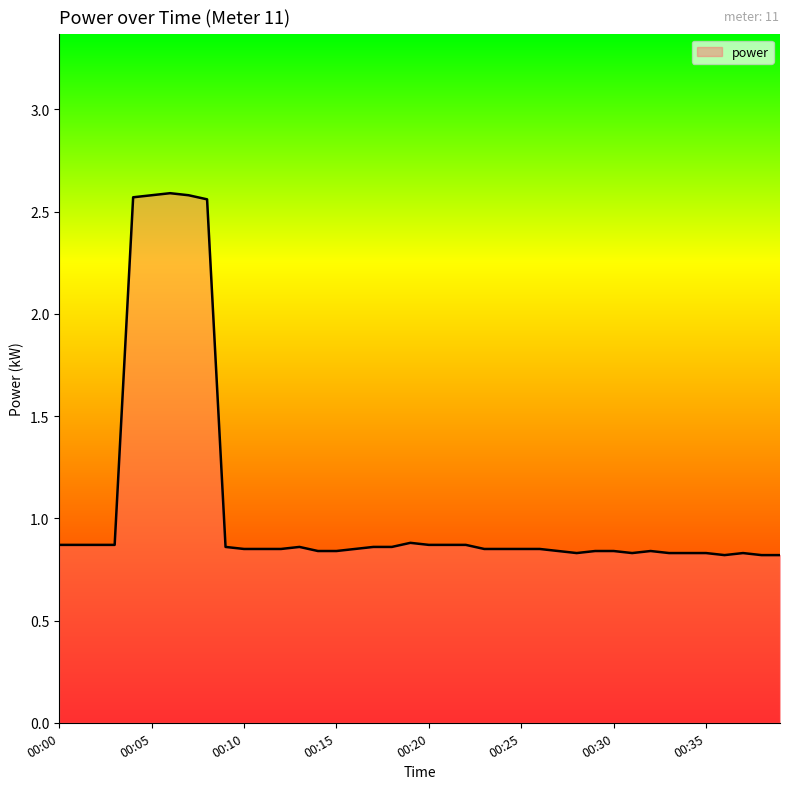

What is the difference between the maximum and minimum values?

1.8